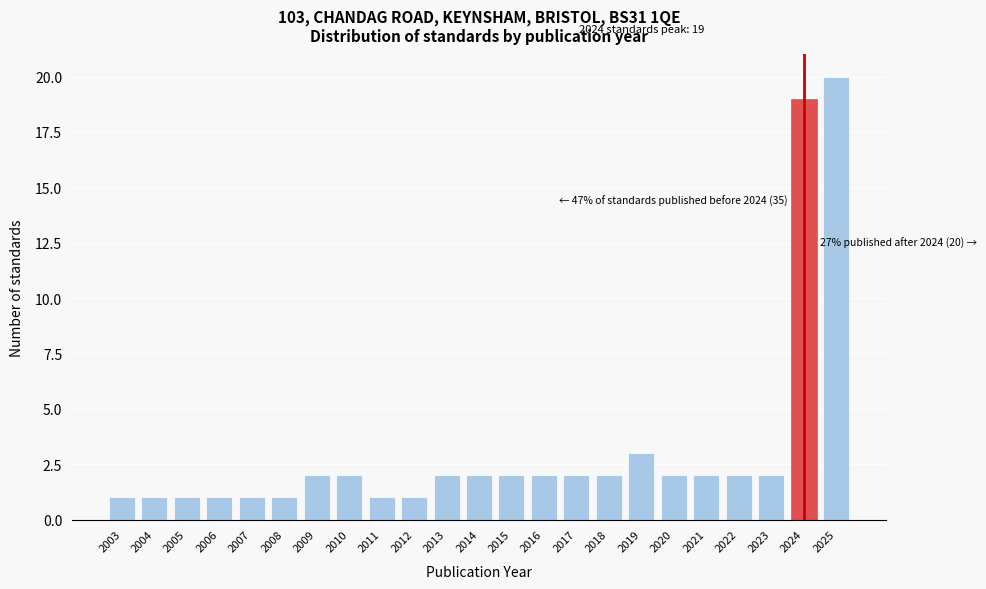

Reading left to right, what are all the values shown in this chart?

2003=1	2004=1	2005=1	2006=1	2007=1	2008=1	2009=2	2010=2	2011=1	2012=1	2013=2	2014=2	2015=2	2016=2	2017=2	2018=2	2019=3	2020=2	2021=2	2022=2	2023=2	2024=19	2025=20